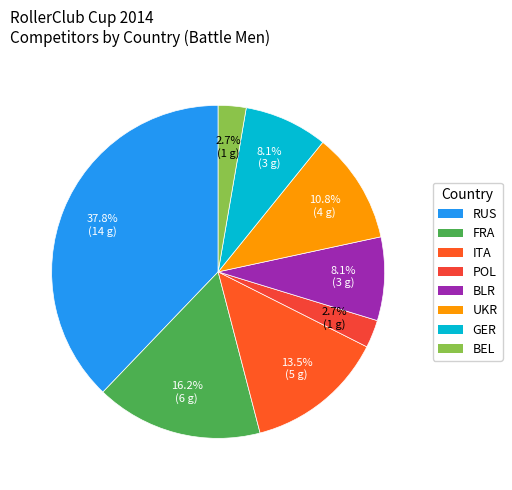

The GER slice represents 23% of the pie. True or false?

False